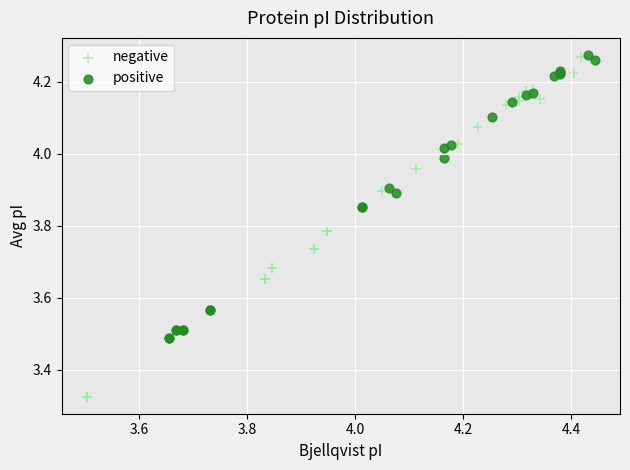

Which series contains the lowest Y value?

negative